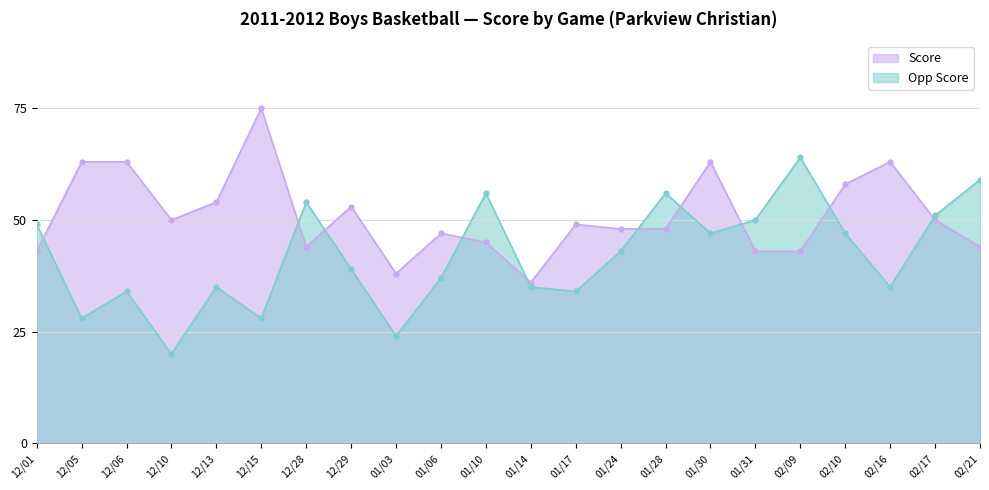

What is the highest value of the Opp Score series?

64